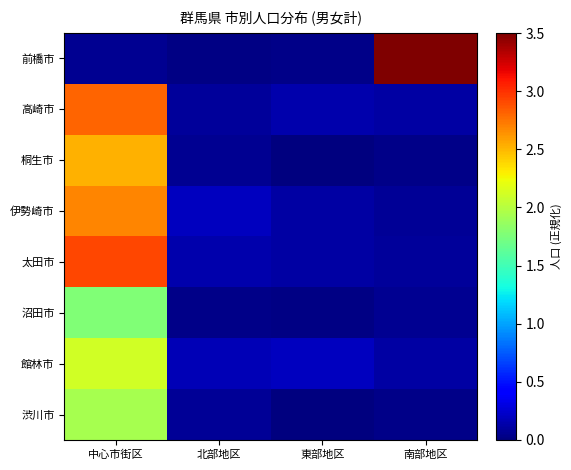

What is the spread (max minus min) of values at 北部地区?

0.2